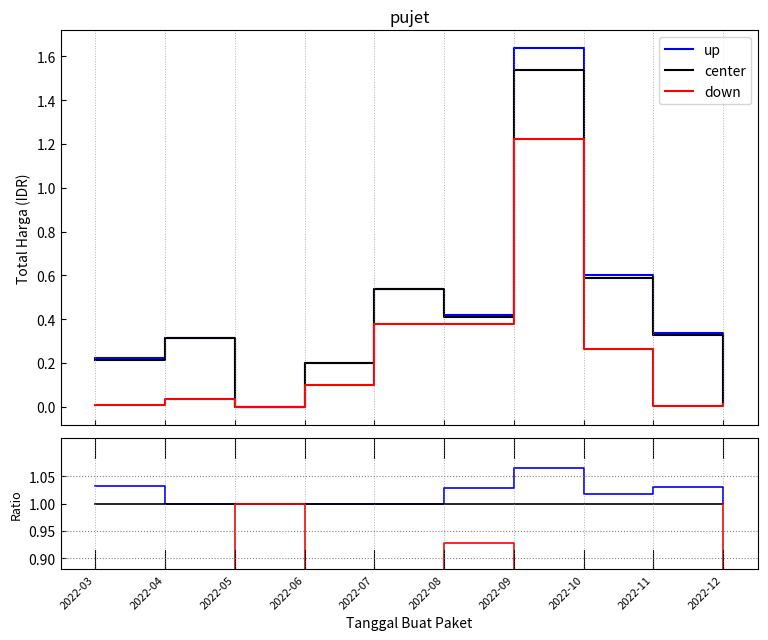

True or false: up and down intersect in this chart.

False